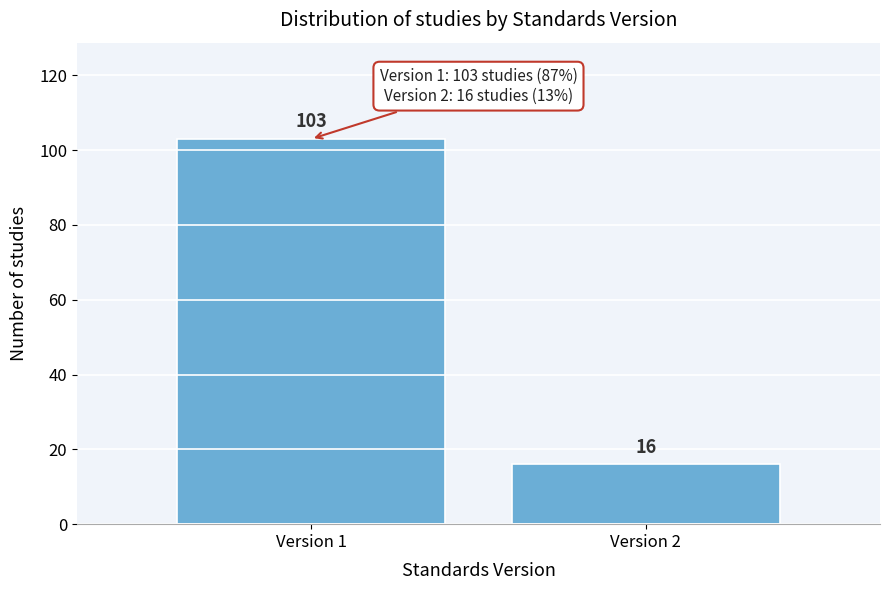

Reading left to right, extract all data points from this chart.

103	16